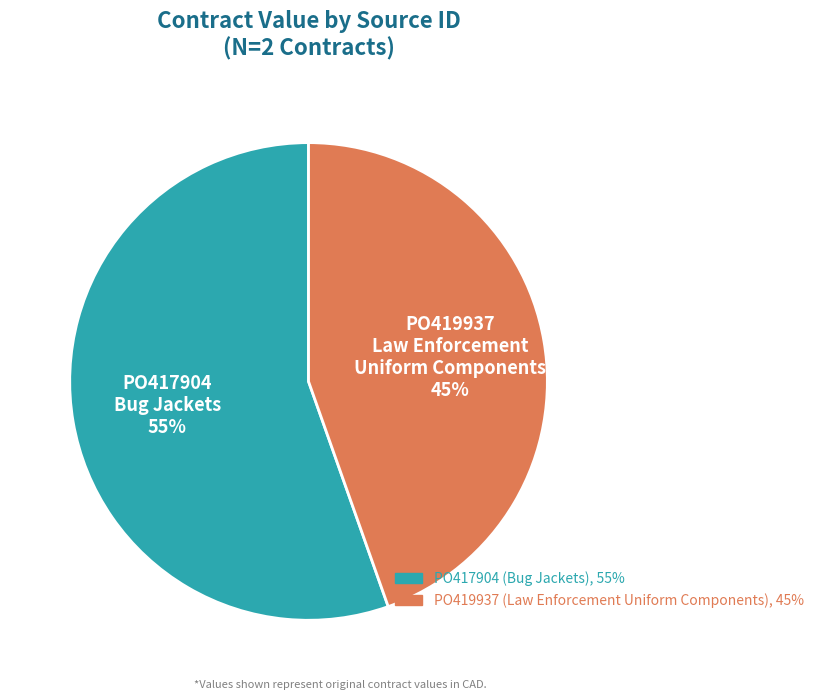

Approximately how many times larger is the value at PO417904 compared to PO419937?

1.2